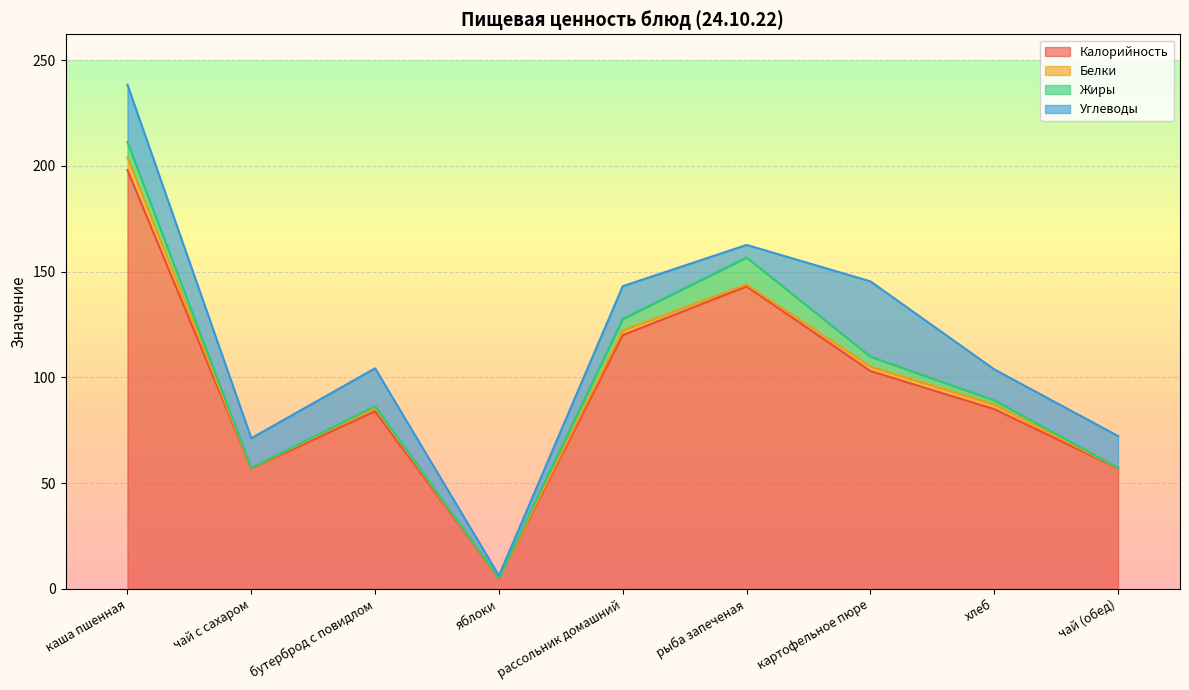

Reading right to left, extract all data points from this chart.

Калорийность: 57.0	85.0	103.0	143.0	120.0	5.0	84.0	57.0	198.0
Белки: 0.2	2.2	2.0	0.9	2.2	0.1	1.6	0.2	5.8
Жиры: 0.1	2.0	4.8	12.8	5.4	0.1	0.7	0.1	7.4
Углеводы: 15.0	14.6	35.6	6.0	15.5	1.2	17.9	14.0	27.1